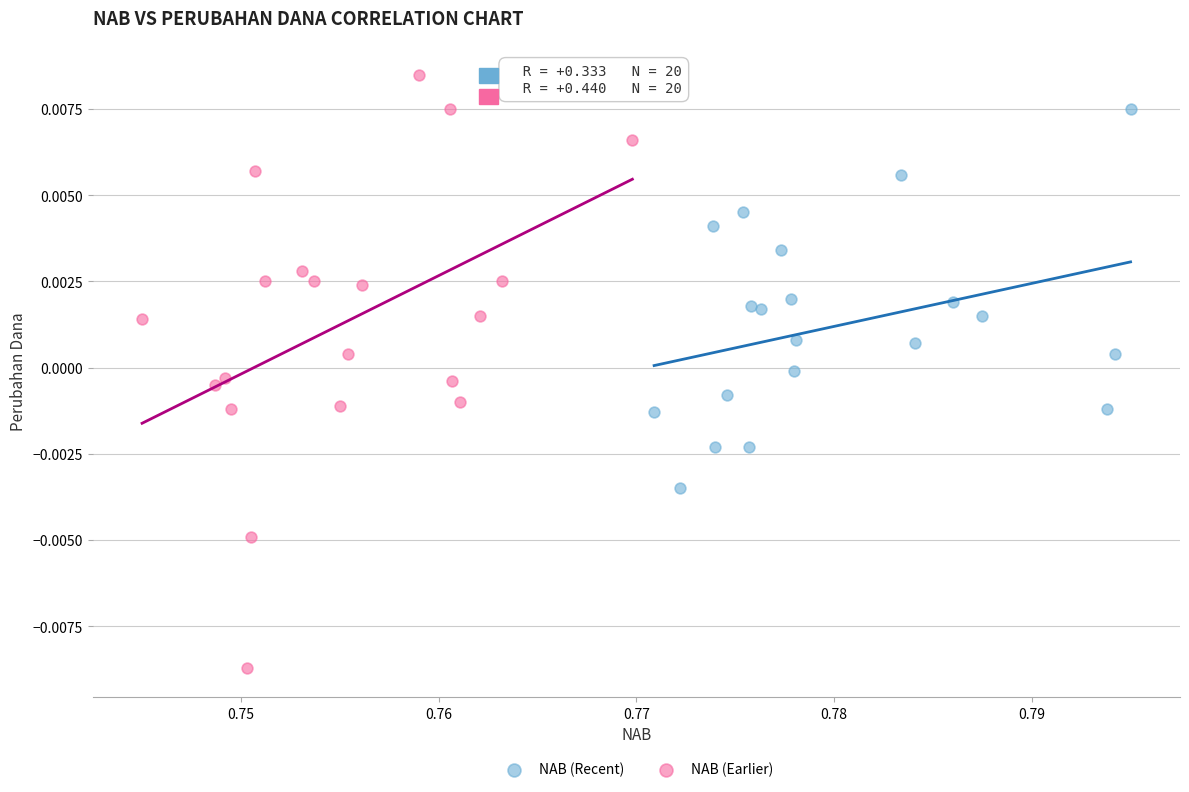

Which series contains the highest Y value?

NAB (Earlier)